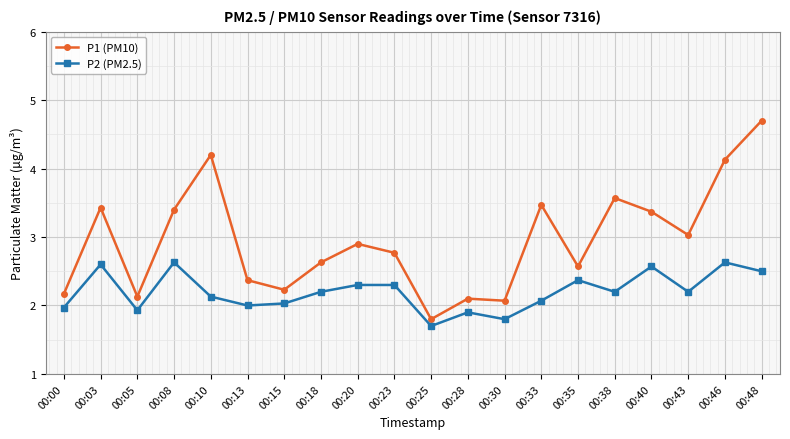

True or false: P1 (PM10) and P2 (PM2.5) intersect in this chart.

False